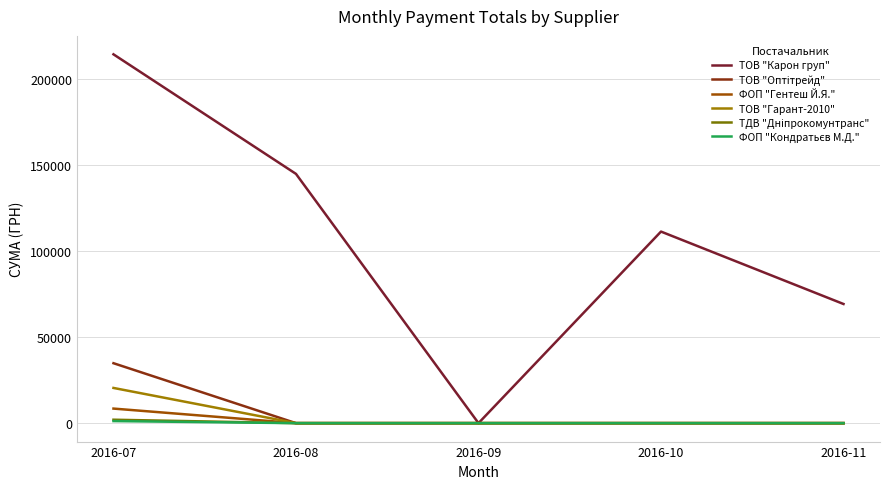

How many lines are shown in the chart?

6